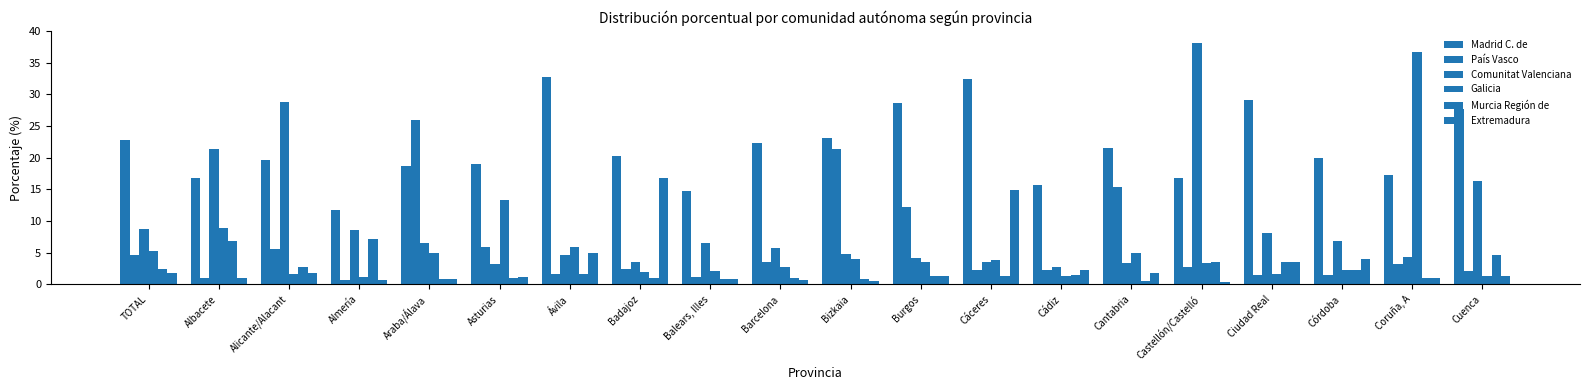

List the labels in order of Comunitat Valenciana value, largest first.

Castellón/Castelló, Alicante/Alacant, Albacete, Cuenca, TOTAL, Almería, Ciudad Real, Córdoba, Araba/Álava, Balears, Illes, Barcelona, Bizkaia, Ávila, Coruña, A, Burgos, Badajoz, Cáceres, Cantabria, Asturias, Cádiz